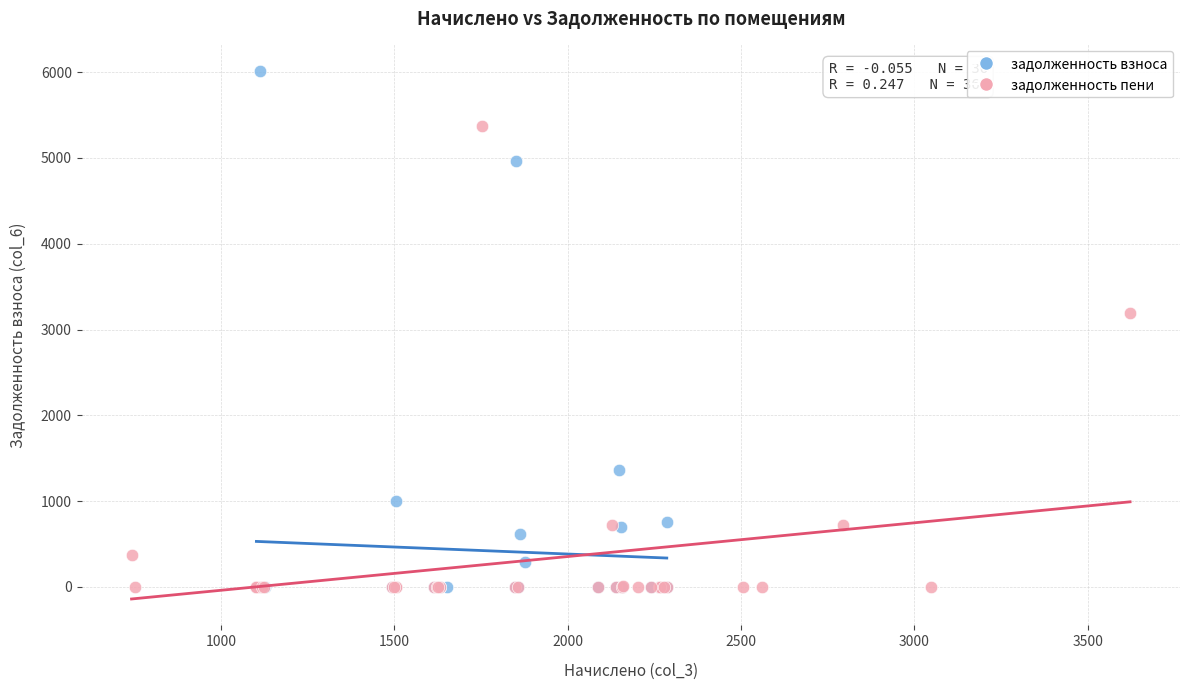

Which series reaches the maximum Y coordinate?

задолженность взноса